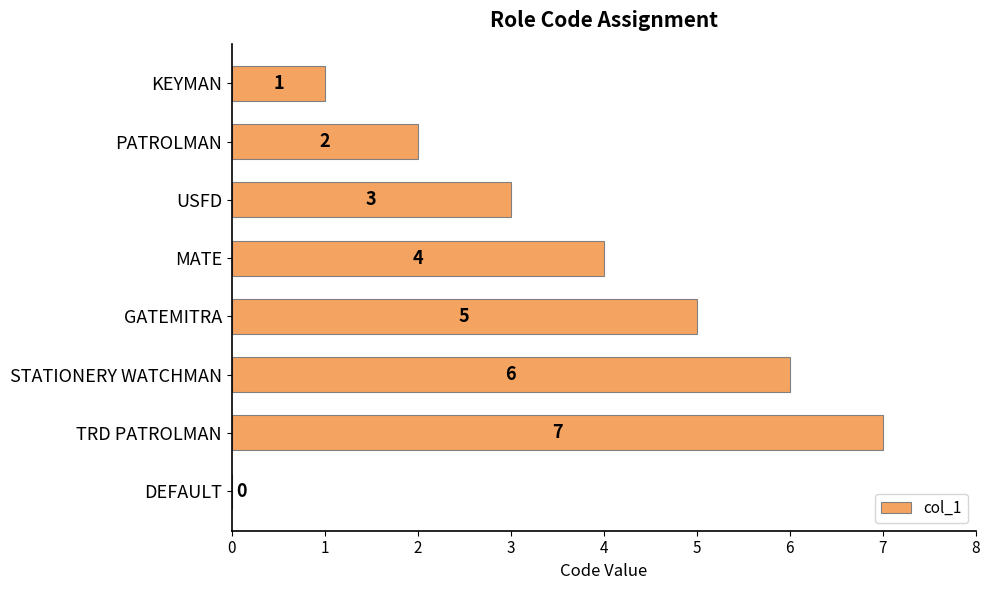

What is the approximate value at STATIONERY WATCHMAN?

6